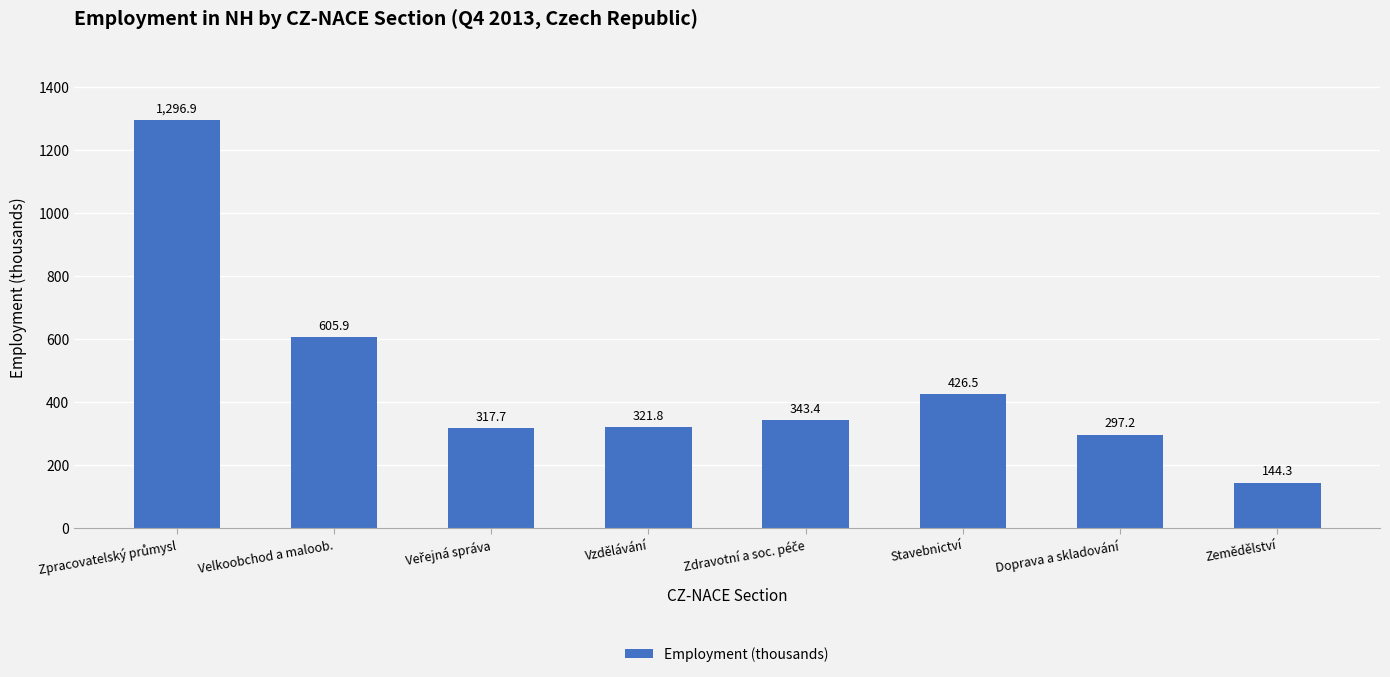

What is the smallest value displayed?

144.3